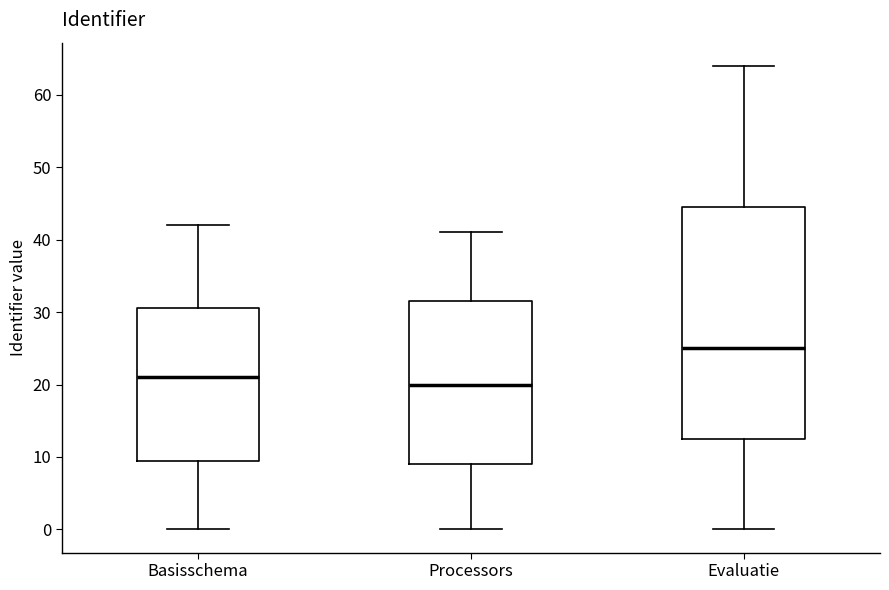

Reading left to right, read every box against the y-axis: the position of its median line, the range the box covers, and the ends of its whiskers. The values are not printed on the chart, so give them approximately, as read against the axis.

Basisschema: median 21, box 10 to 31, whiskers 0 to 42
Processors: median 20, box 9 to 32, whiskers 0 to 41
Evaluatie: median 25, box 13 to 45, whiskers 0 to 64